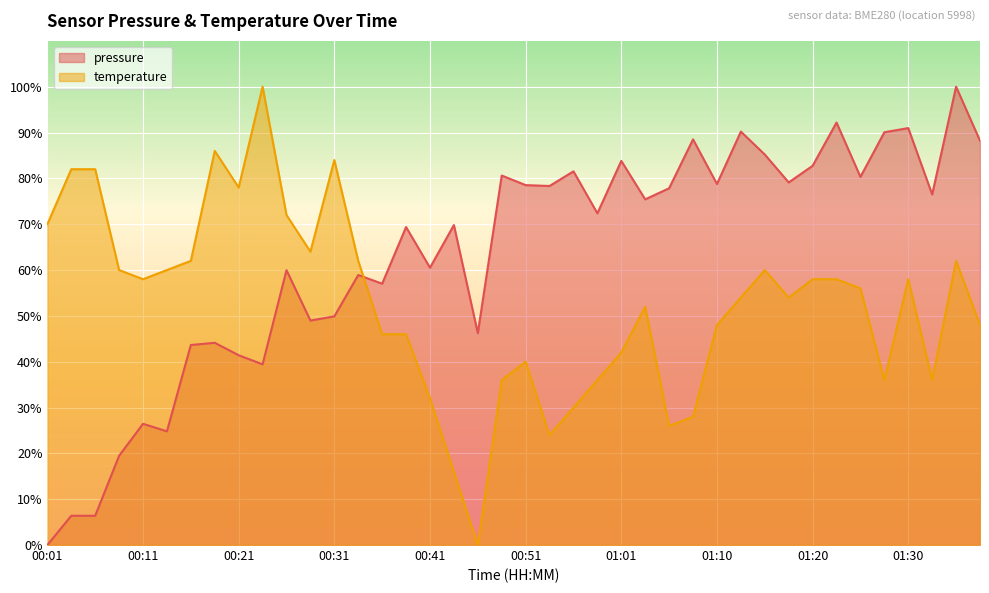

Reading left to right, extract all data points from this chart.

pressure: 0.0	6.4	6.4	19.5	26.4	24.8	43.6	44.1	41.4	39.4	60.0	49.0	49.9	58.9	57.0	69.4	60.5	69.8	46.2	80.6	78.5	78.3	81.5	72.4	83.8	75.4	77.8	88.5	78.8	90.2	85.2	79.1	82.7	92.2	80.3	90.1	91.0	76.5	100.0	88.2
temperature: 70.0	82.0	82.0	60.0	58.0	60.0	62.0	86.0	78.0	100.0	72.0	64.0	84.0	62.0	46.0	46.0	32.0	16.0	0.0	36.0	40.0	24.0	30.0	36.0	42.0	52.0	26.0	28.0	48.0	54.0	60.0	54.0	58.0	58.0	56.0	36.0	58.0	36.0	62.0	48.0